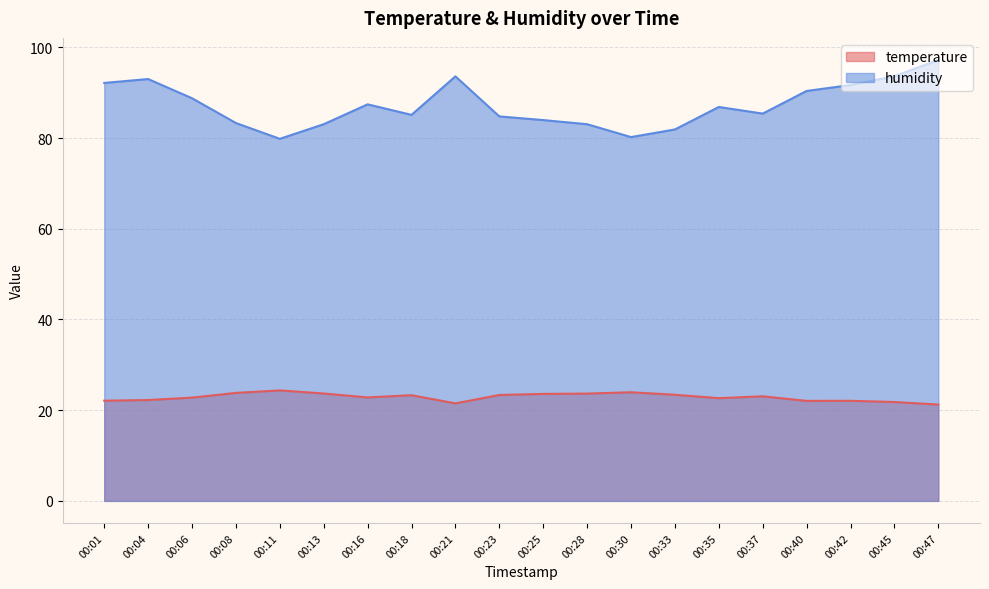

Reading right to left, extract all data points from this chart.

temperature: 21.2	21.8	22.1	22.1	23.1	22.6	23.4	23.9	23.7	23.6	23.4	21.5	23.3	22.8	23.7	24.4	23.8	22.8	22.2	22.1
humidity: 97.2	93.6	91.7	90.4	85.4	86.8	81.9	80.2	83.0	84.0	84.8	93.6	85.1	87.4	83.0	79.8	83.3	88.8	93.0	92.2